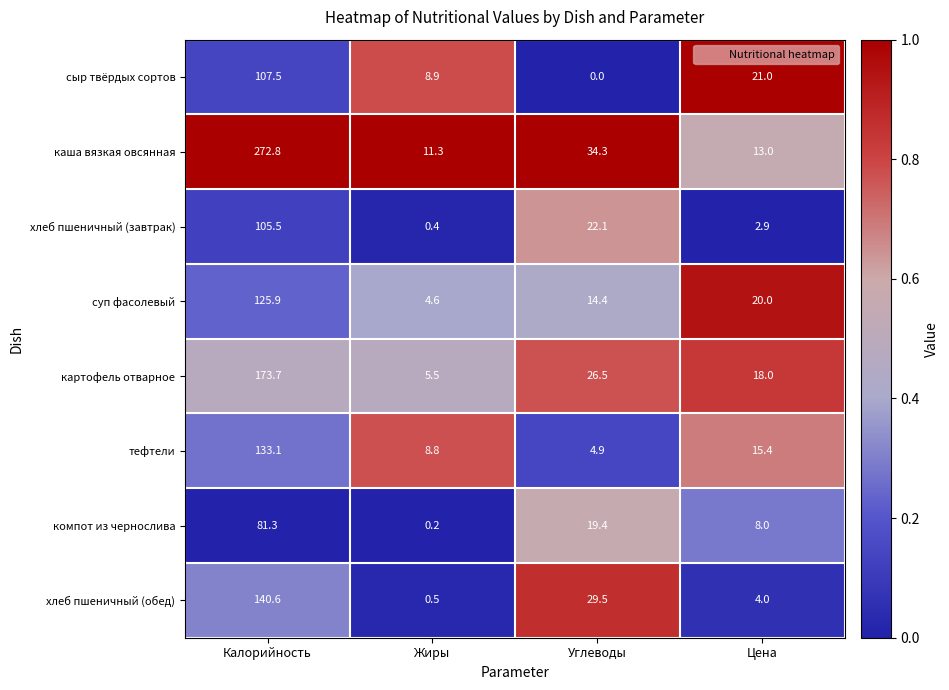

Which series has the largest range (max minus min)?

каша вязкая овсянная